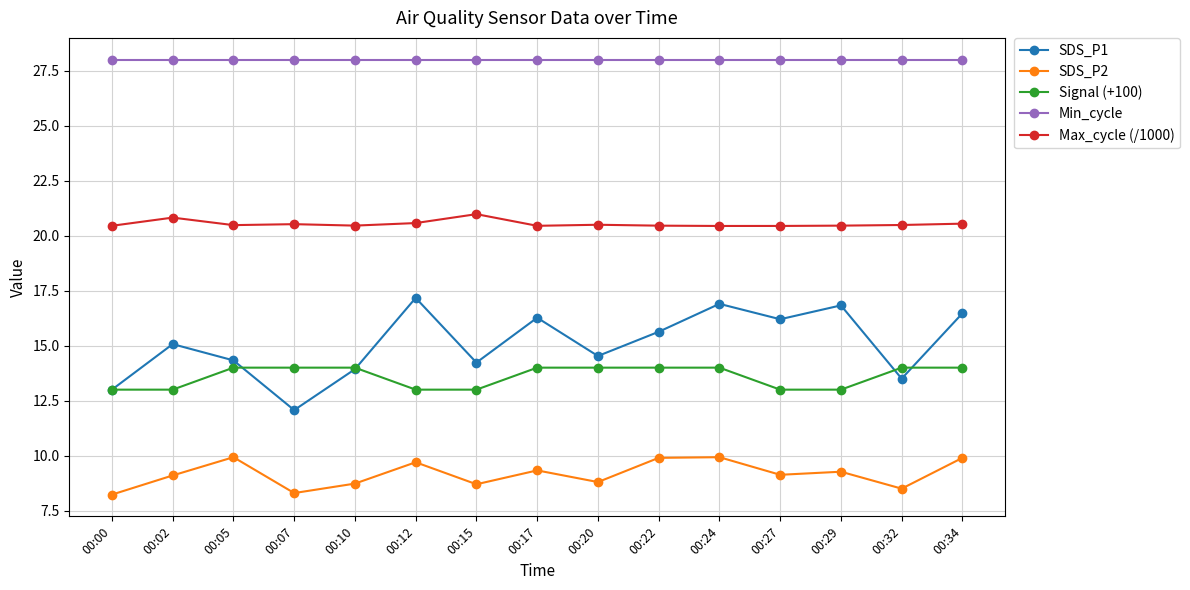

How many values in the SDS_P1 series exceed 15?

8